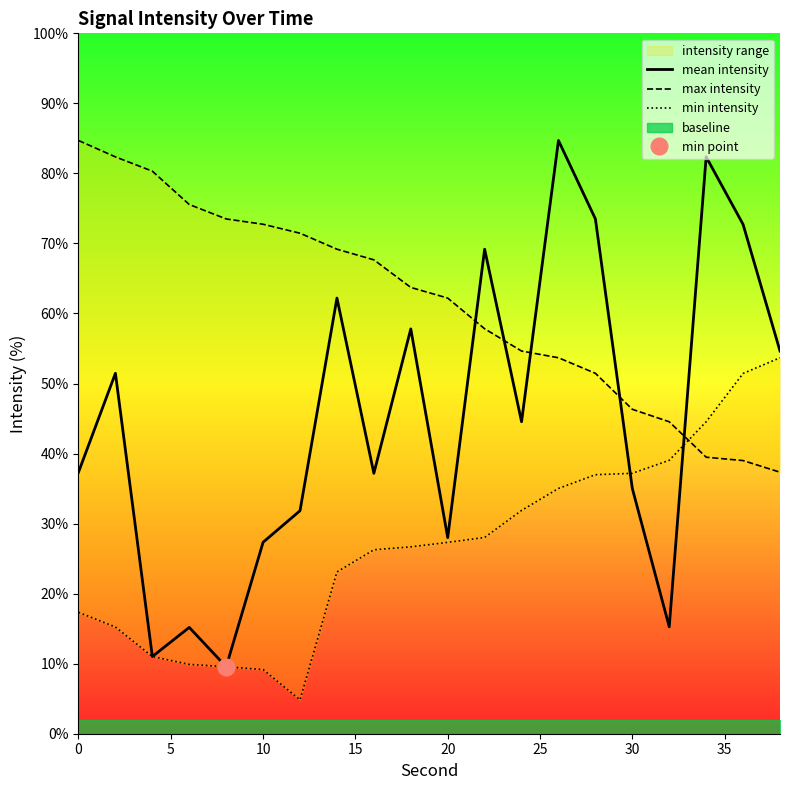

What is the highest value of the mean intensity series?

84.7